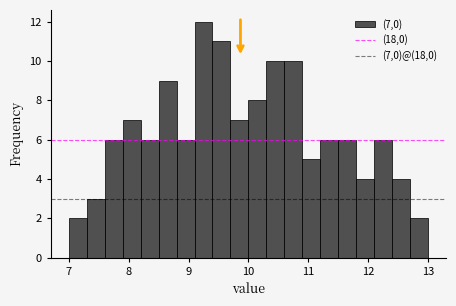

Read against the x-axis, roughly where is the centre of the tallest bar?

9.3